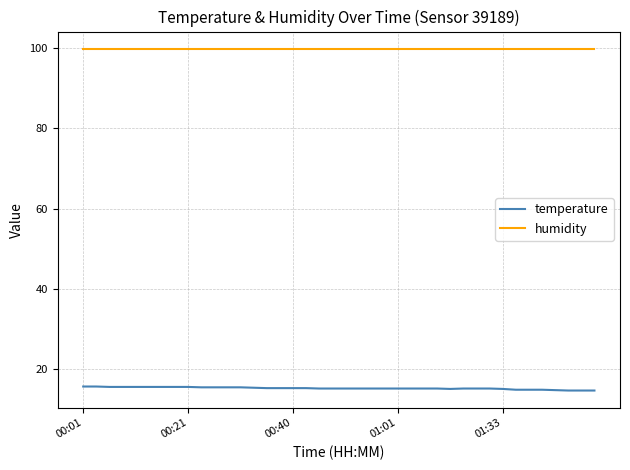

What are all the series names shown in the legend?

temperature, humidity